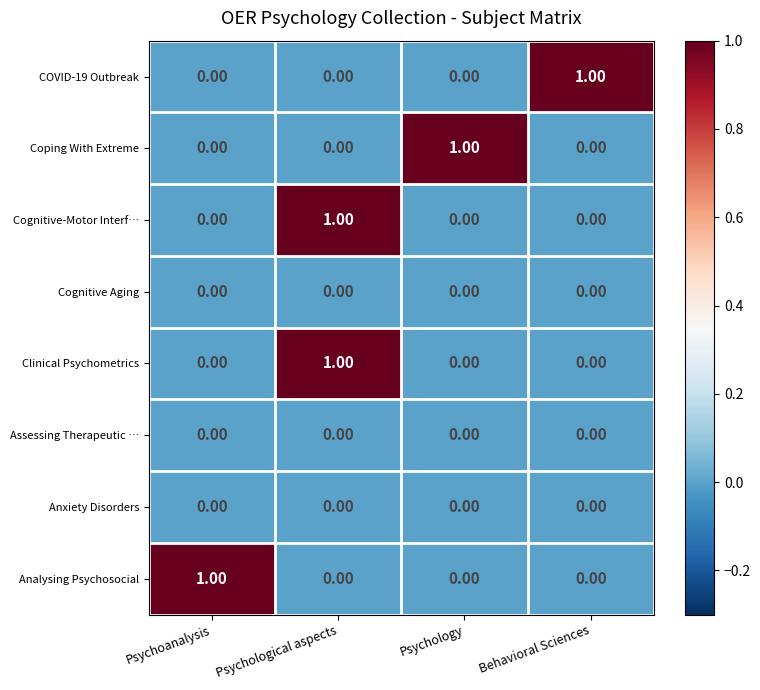

What is the difference between the highest and lowest values at Psychological aspects?

1